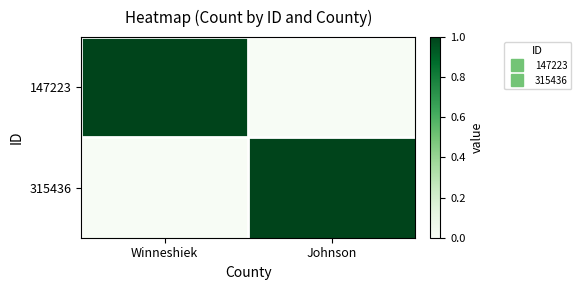

Reading left to right, list all the values displayed in this chart.

147223: Winneshiek=1	Johnson=0
315436: Winneshiek=0	Johnson=1